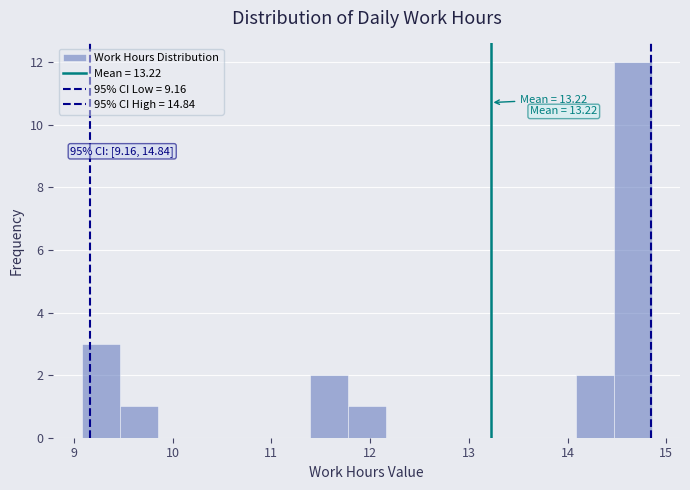

Around what value on the x-axis is the tallest bar? Give the approximate position of its centre, as read against the axis.

14.7